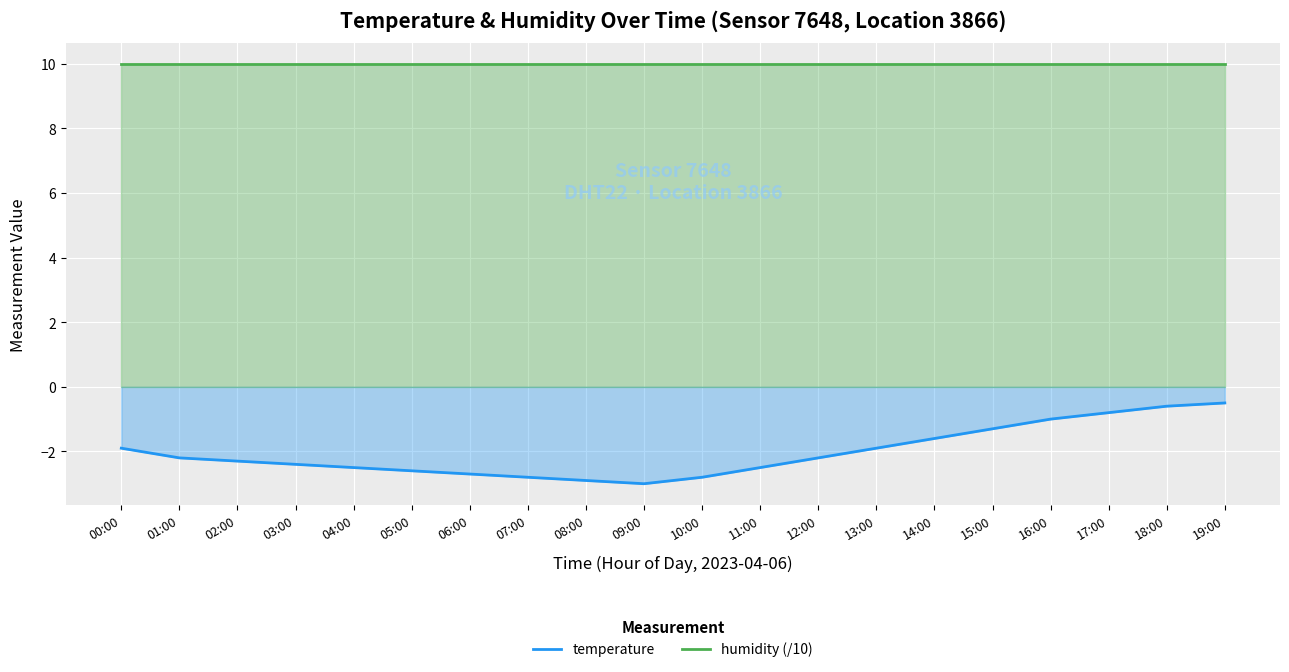

At 12:00, list the series in order from smallest to largest.

temperature, humidity (/10)